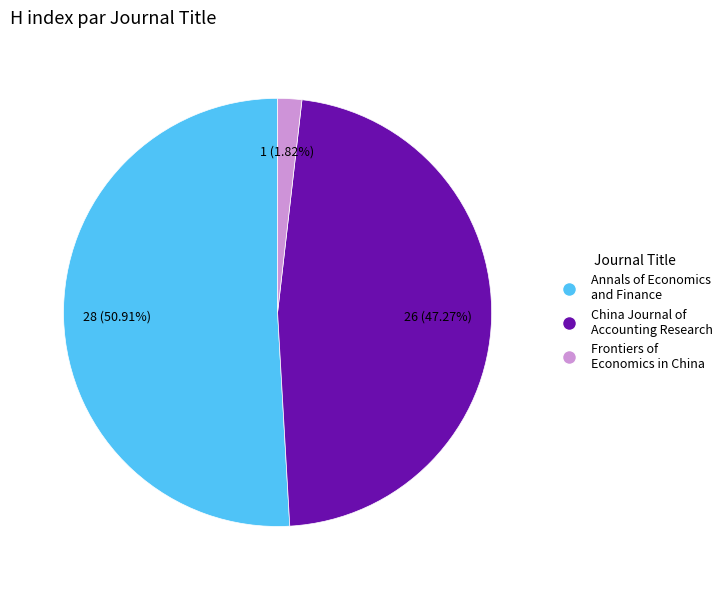

Count the number of slices in the pie.

3